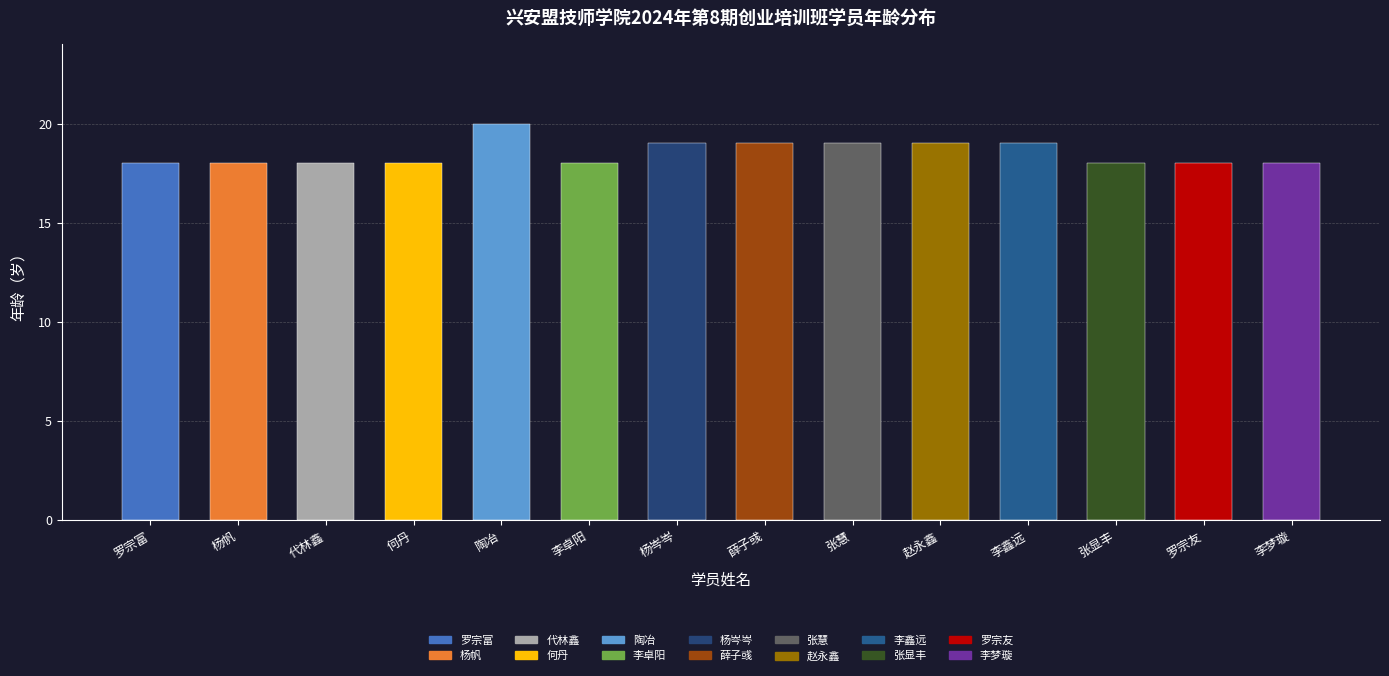

What position from the right is 李卓阳?

9